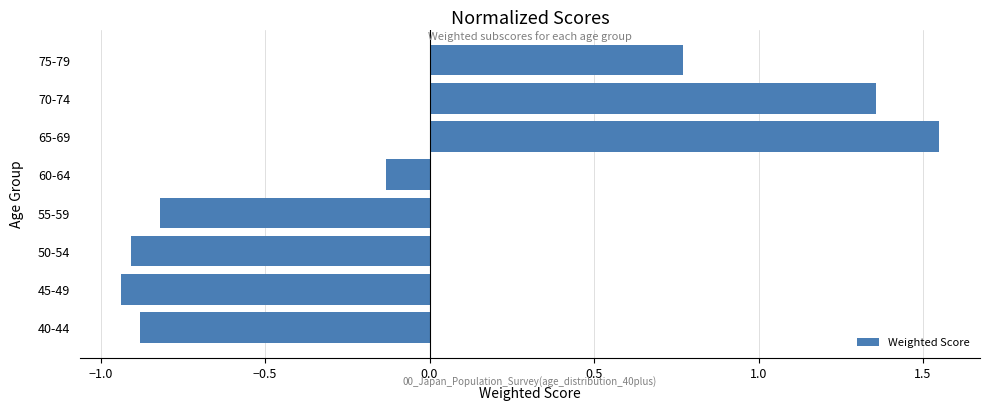

Which label corresponds to the largest value in the chart?

65-69